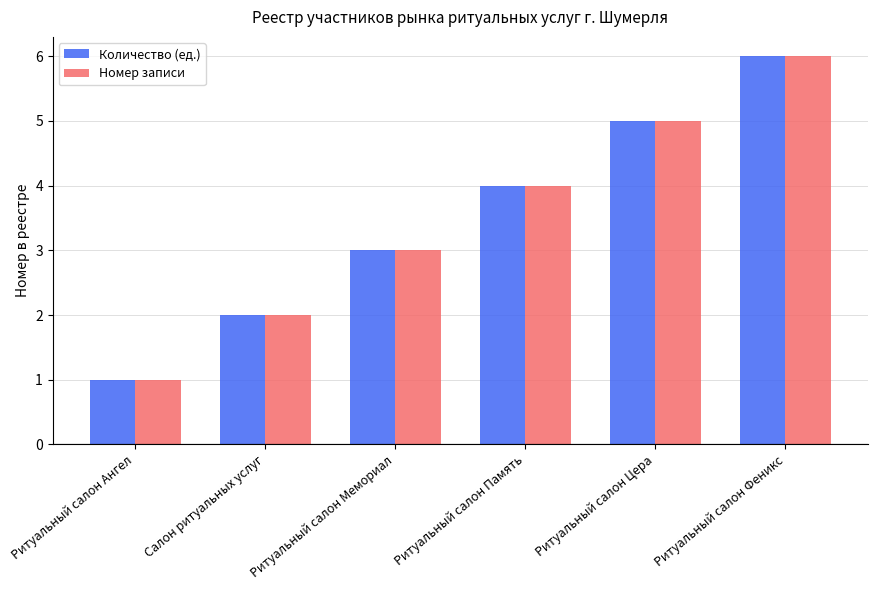

The value of Номер записи at Ритуальный салон Ангел is 2. True or false?

False